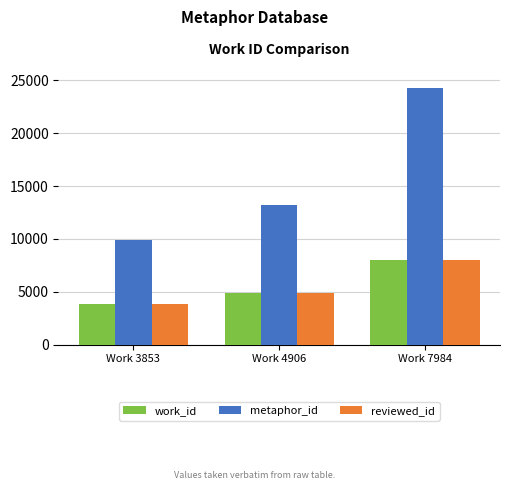

Which series has the largest total across all categories?

metaphor_id